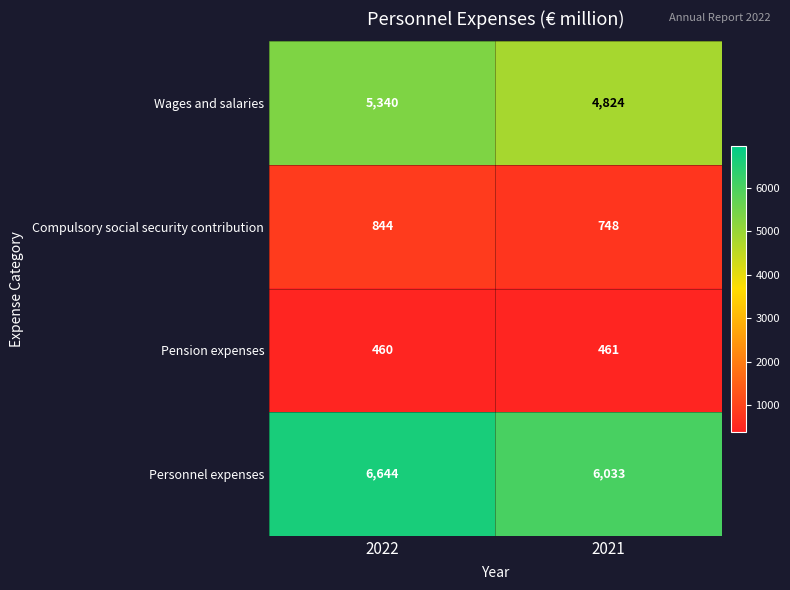

At 2021, list the series in order from largest to smallest.

Personnel expenses, Wages and salaries, Compulsory social security contribution, Pension expenses